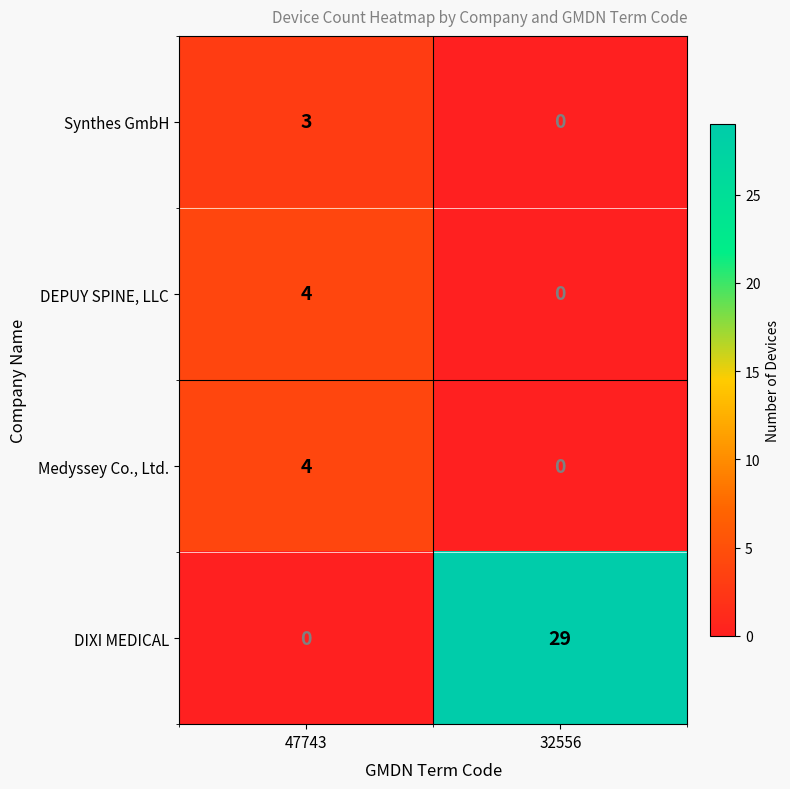

Reading right to left, list all the values displayed in this chart.

Synthes GmbH: 32556=0	47743=3
DEPUY SPINE, LLC: 32556=0	47743=4
Medyssey Co., Ltd.: 32556=0	47743=4
DIXI MEDICAL: 32556=29	47743=0